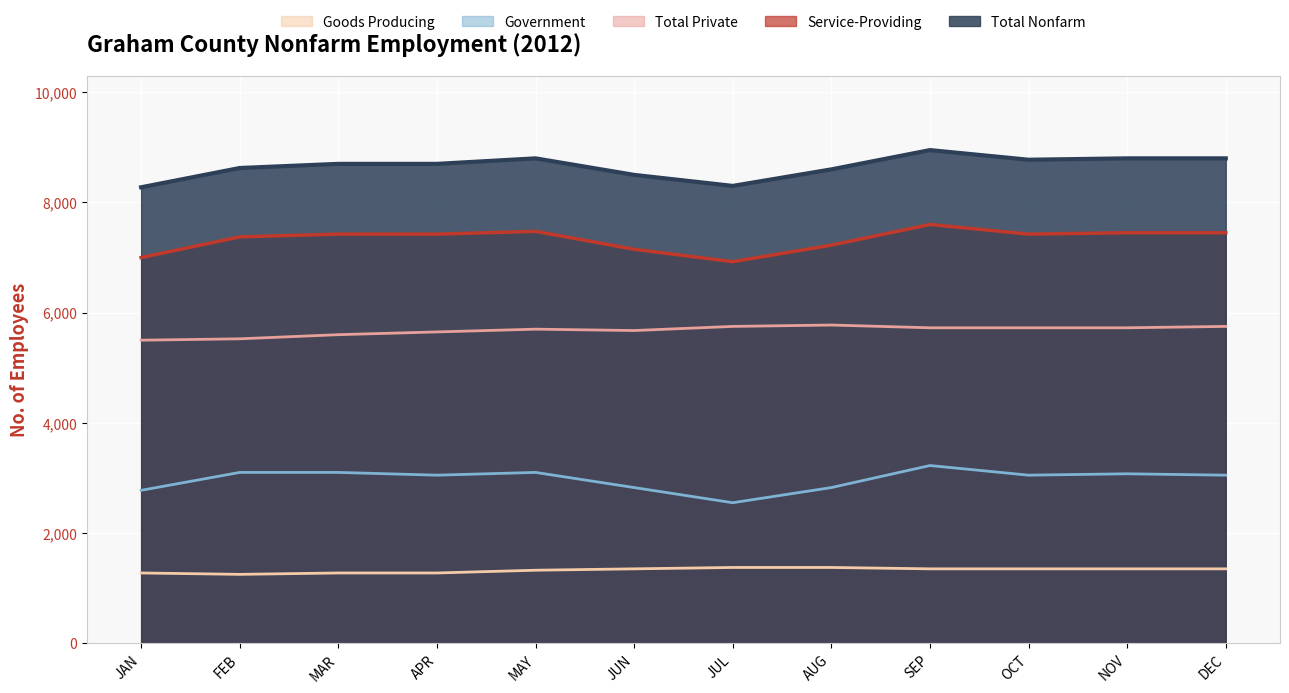

True or false: Total Private has a value of 1873 at JAN.

False